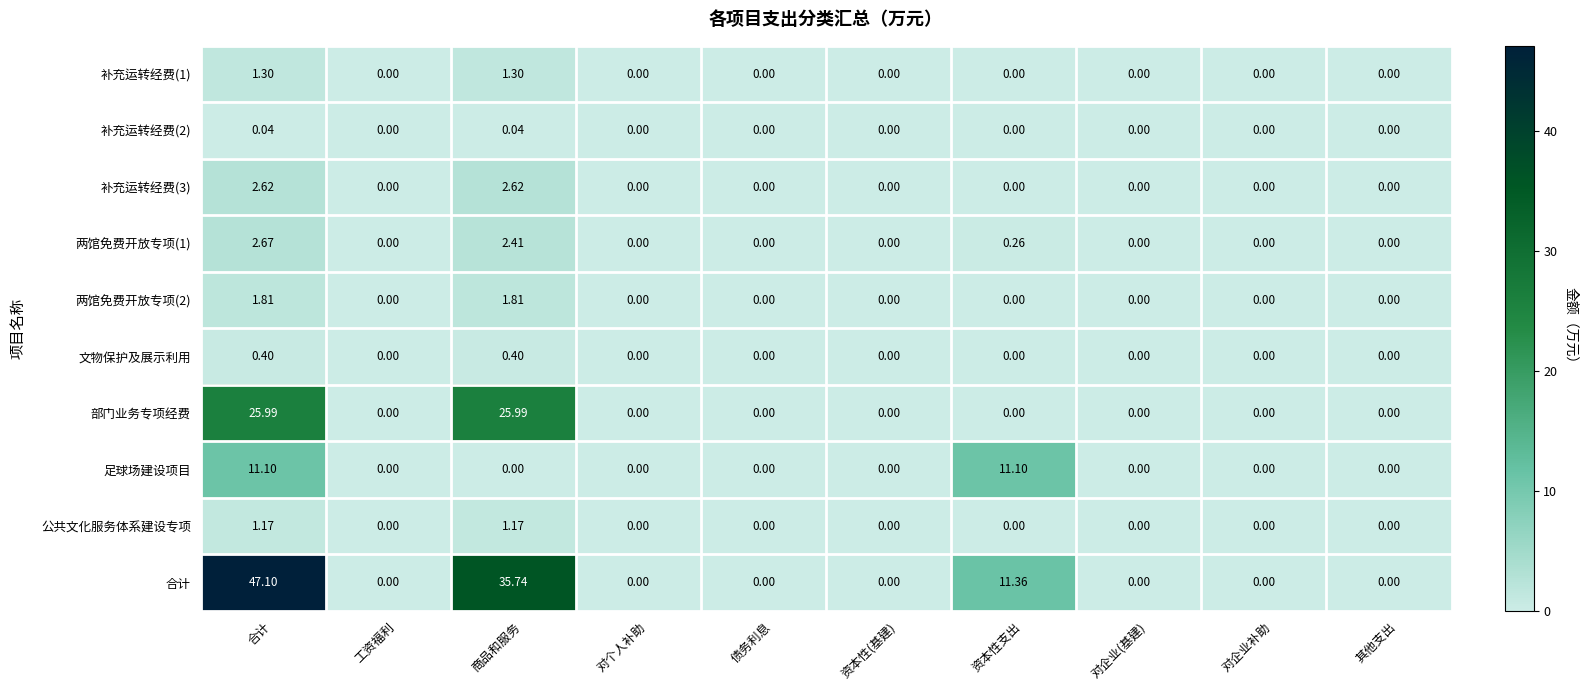

Which series has the widest spread of values?

合计